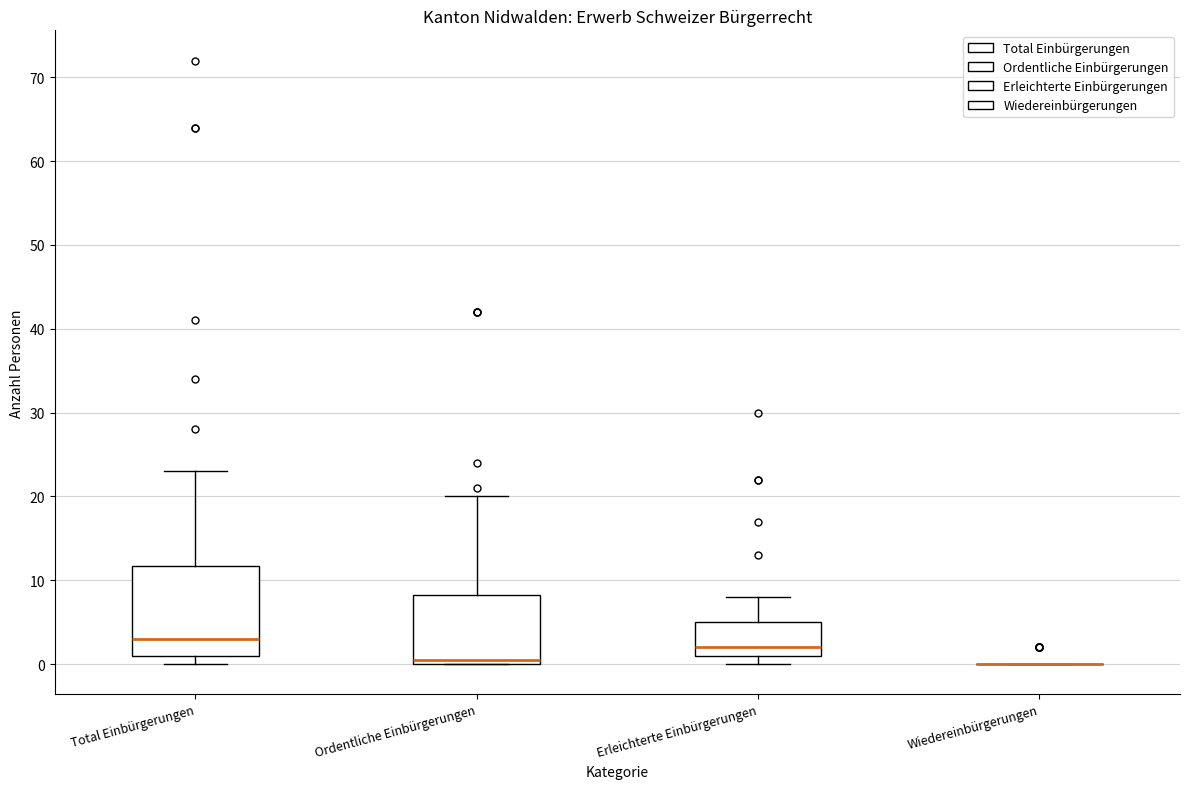

Reading left to right, read every box against the y-axis: the position of its median line, the range the box covers, and the ends of its whiskers. The values are not printed on the chart, so give them approximately, as read against the axis.

Total Einbürgerungen: median 3, box 1 to 12, whiskers 0 to 23
Ordentliche Einbürgerungen: median 1, box 0 to 8, whiskers 0 to 20
Erleichterte Einbürgerungen: median 2, box 1 to 5, whiskers 0 to 8
Wiedereinbürgerungen: box collapsed to a line at 0, whiskers 0 to 0